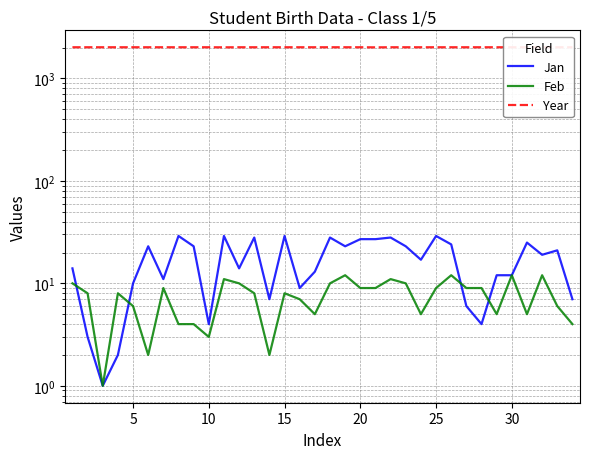

How many data points does each series have?

34